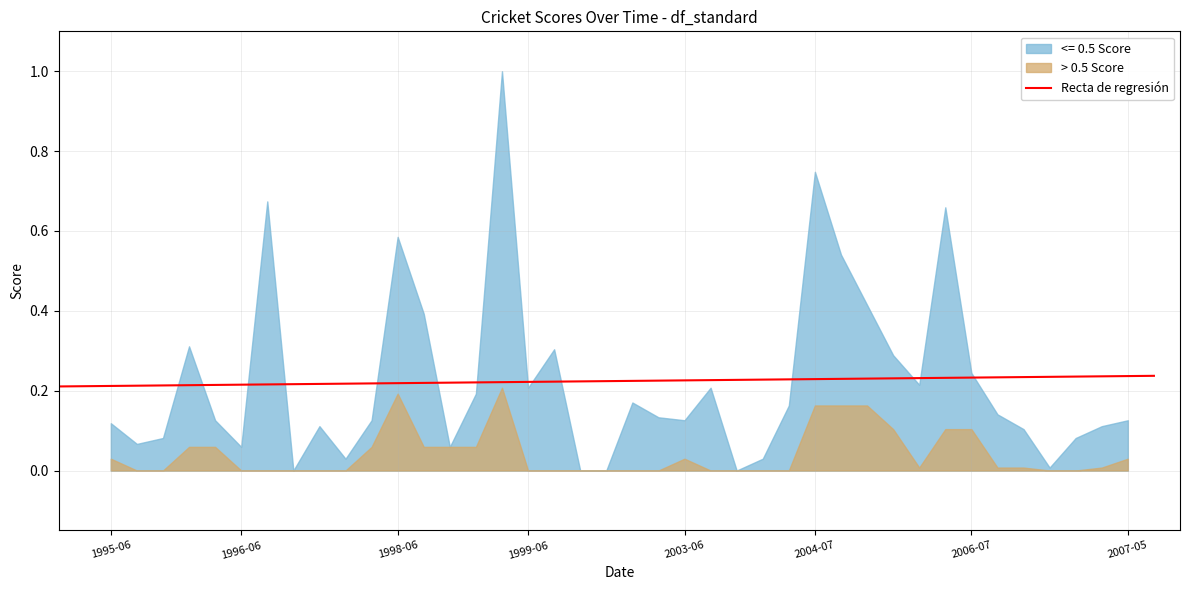

List the series in order of their peak value, lowest first.

> 0.5 Score, <= 0.5 Score